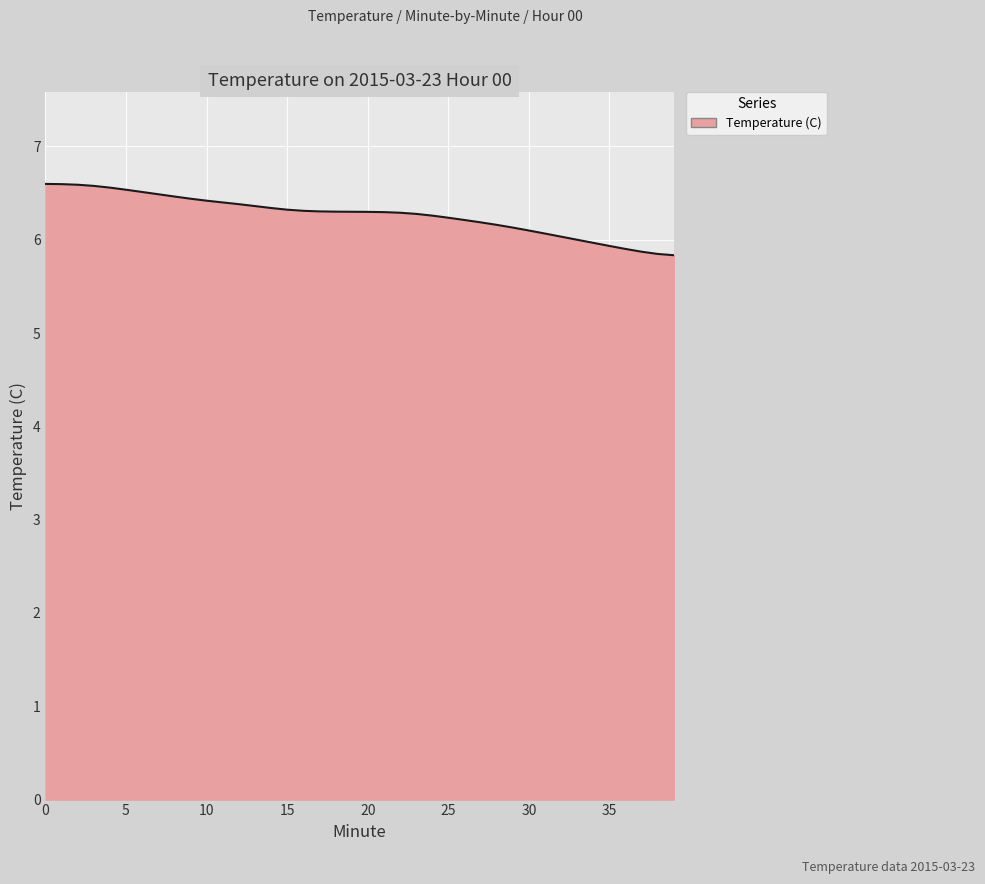

What is the minimum value shown in the chart?

5.8